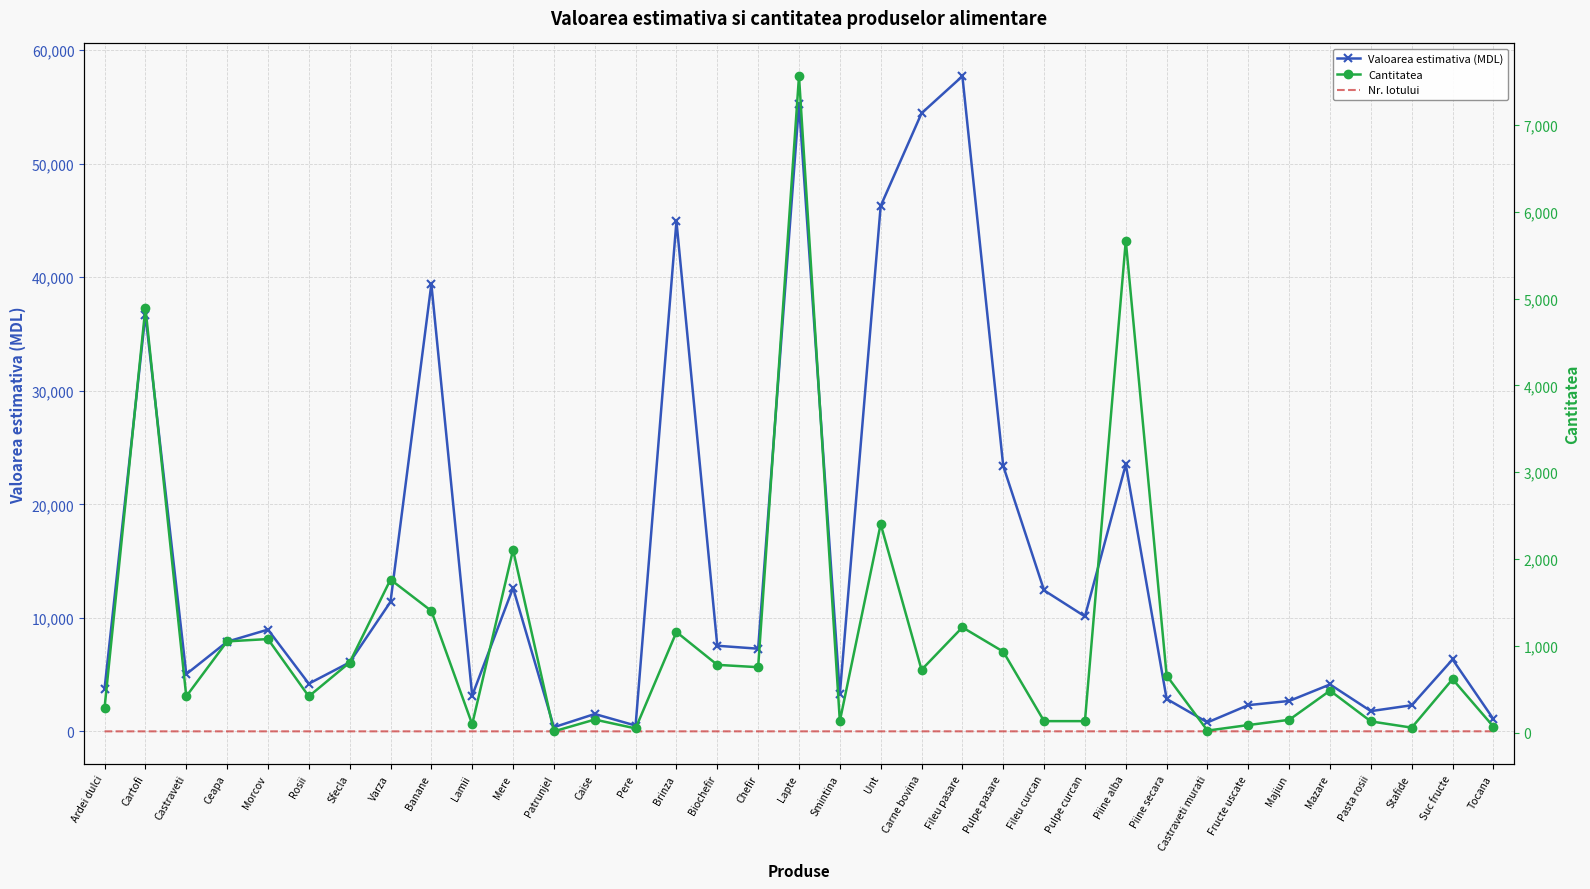

What is the sum of the Valoarea estimativa (MDL) values at Lamii and Majiun?

5826.7